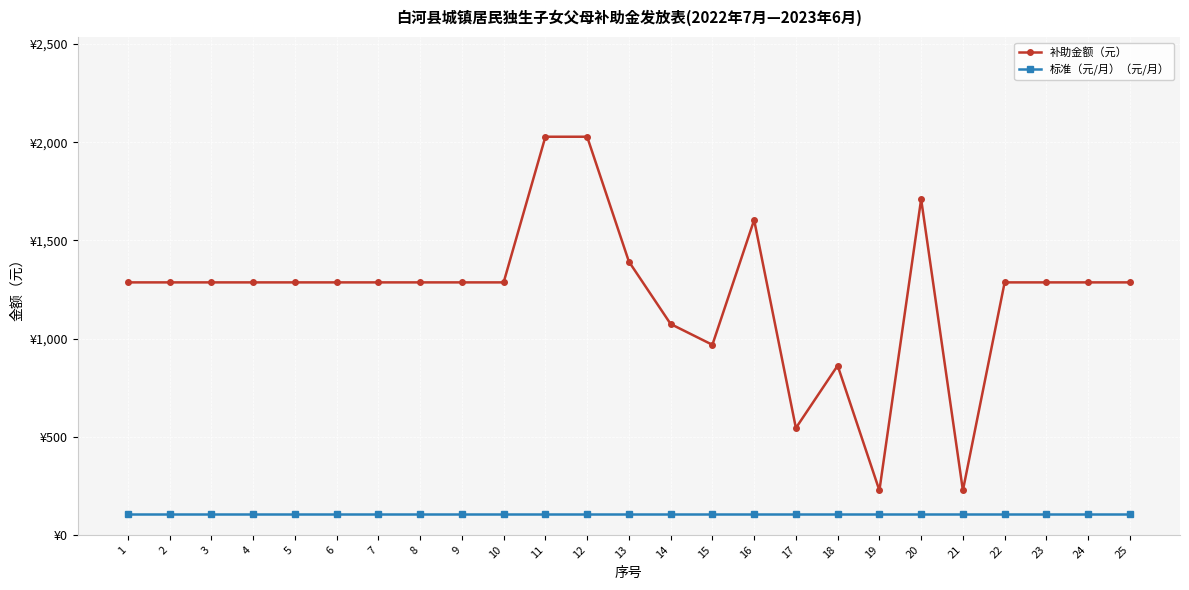

What are all the series names shown in the legend?

补助金额（元）, 标准（元/月）（元/月）